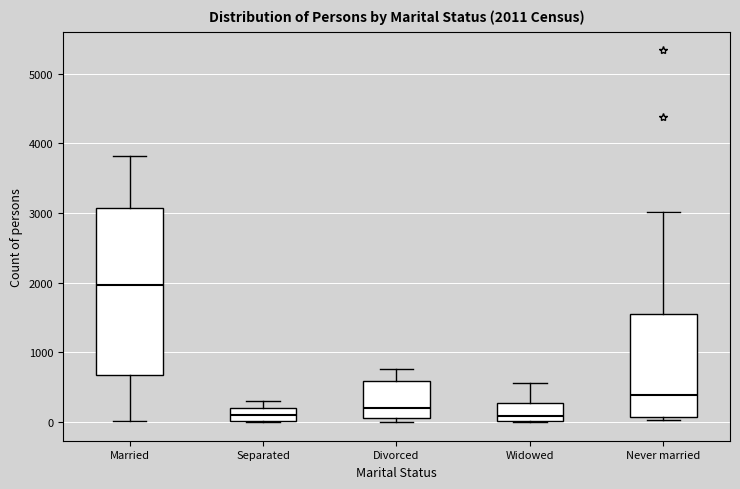

Which box is the tallest, from its lower edge to its upper edge?

Married